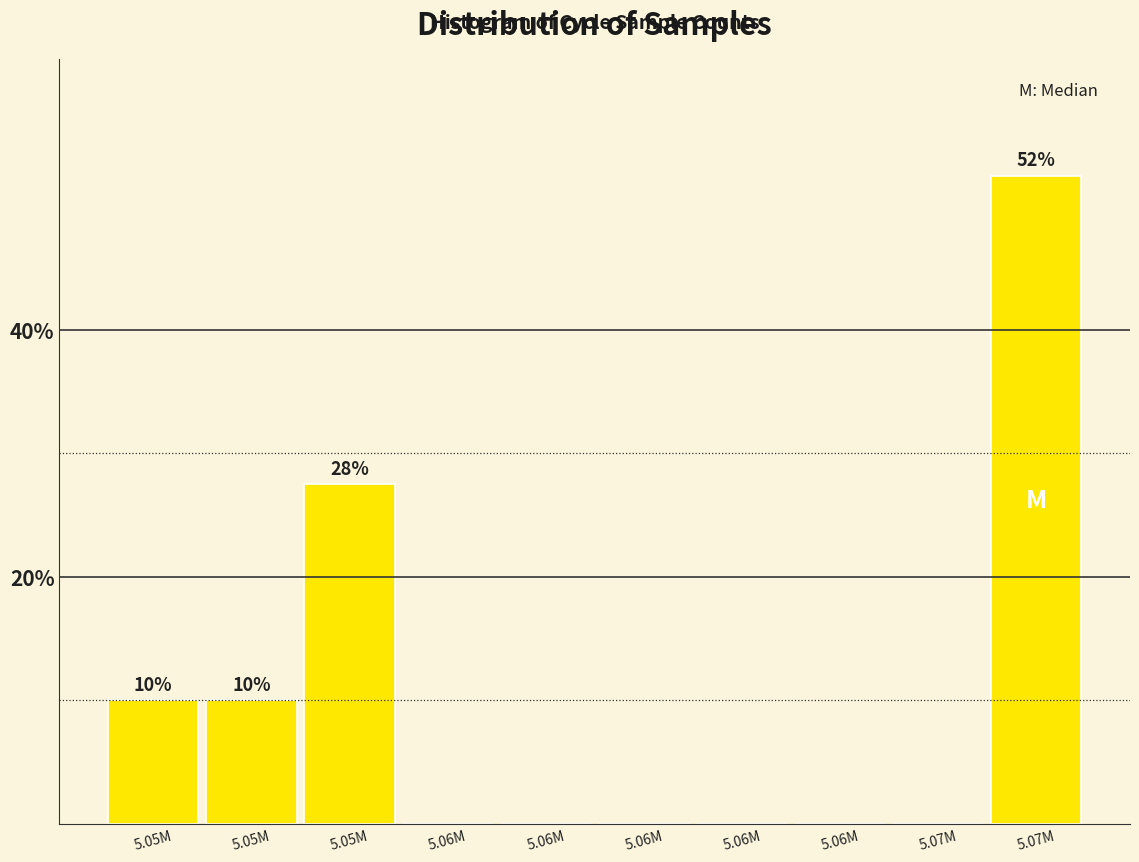

How many distinct data groups are displayed?

1